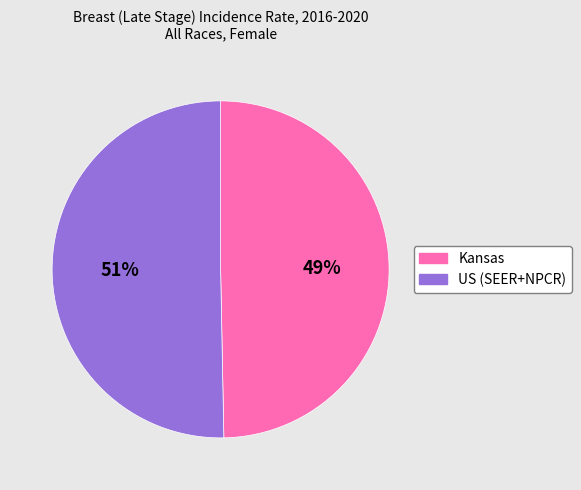

What is the largest slice in the pie chart?

US (SEER+NPCR)